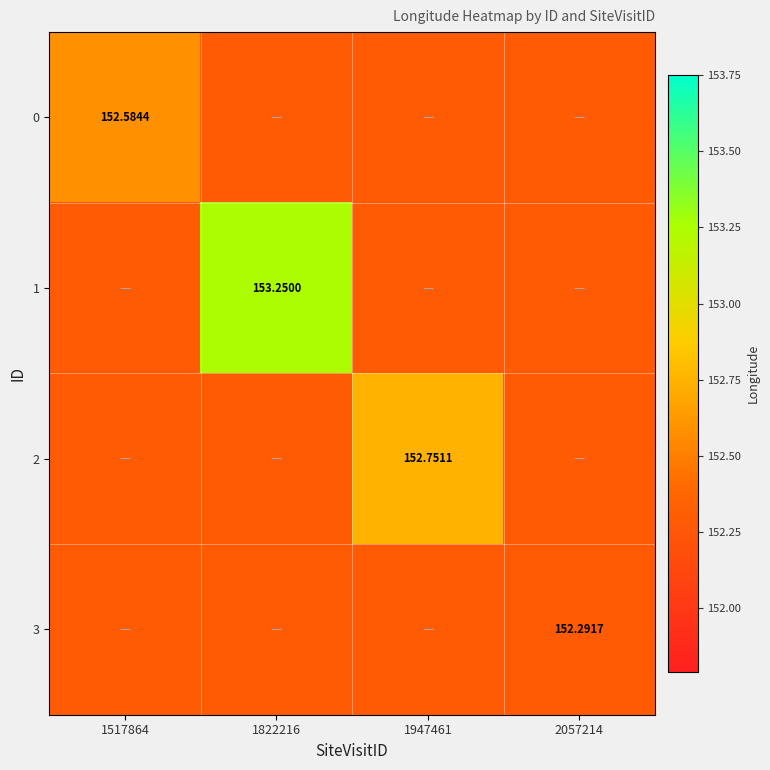

What is the average value of the 2 series?

152.4